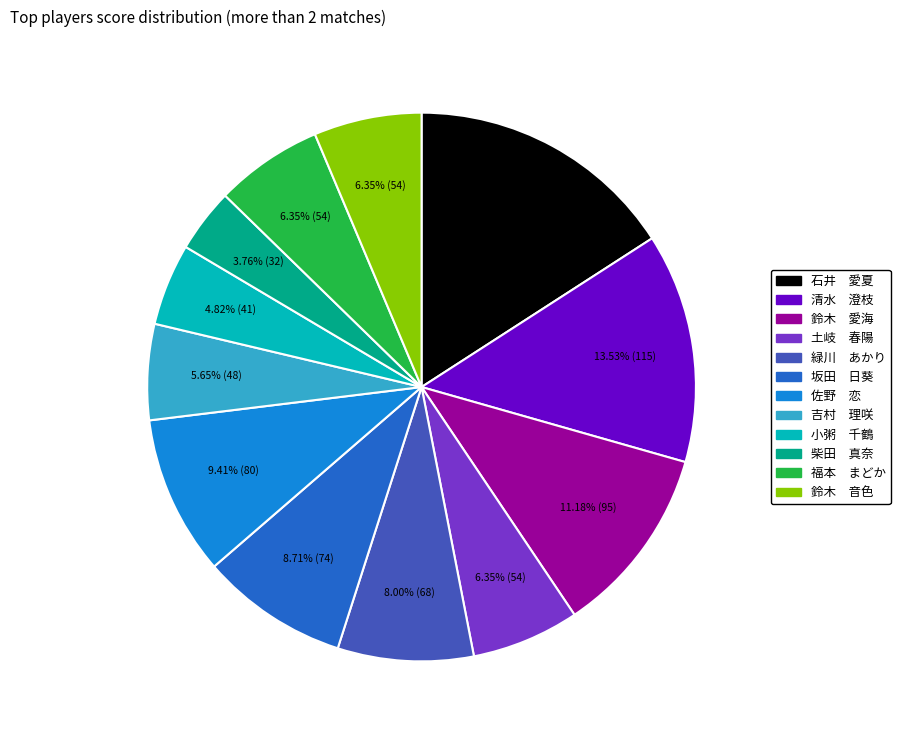

Which category has the biggest portion of the pie?

石井 愛夏